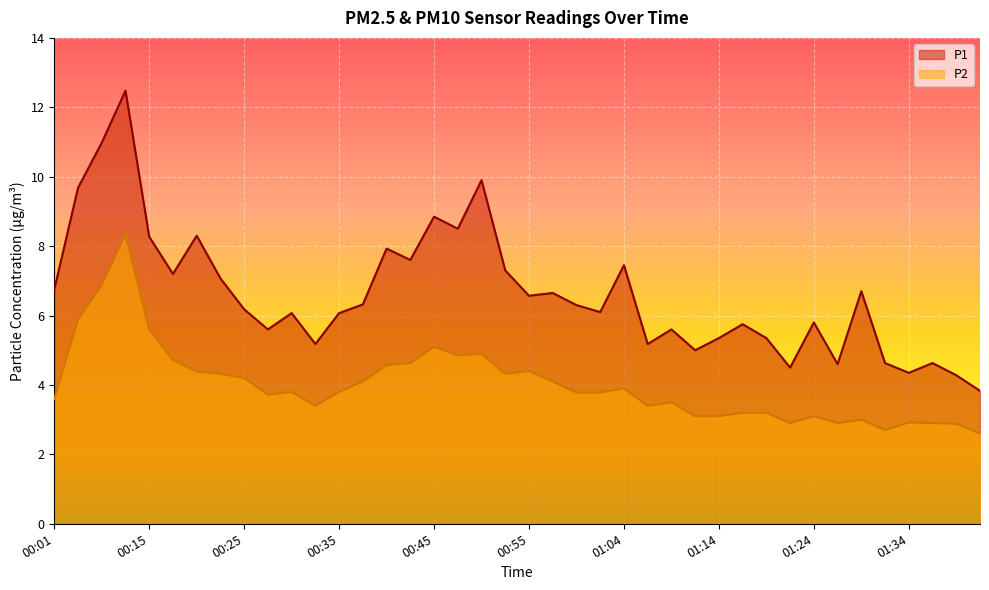

Between 01:36 and 01:41, which is larger?

01:36